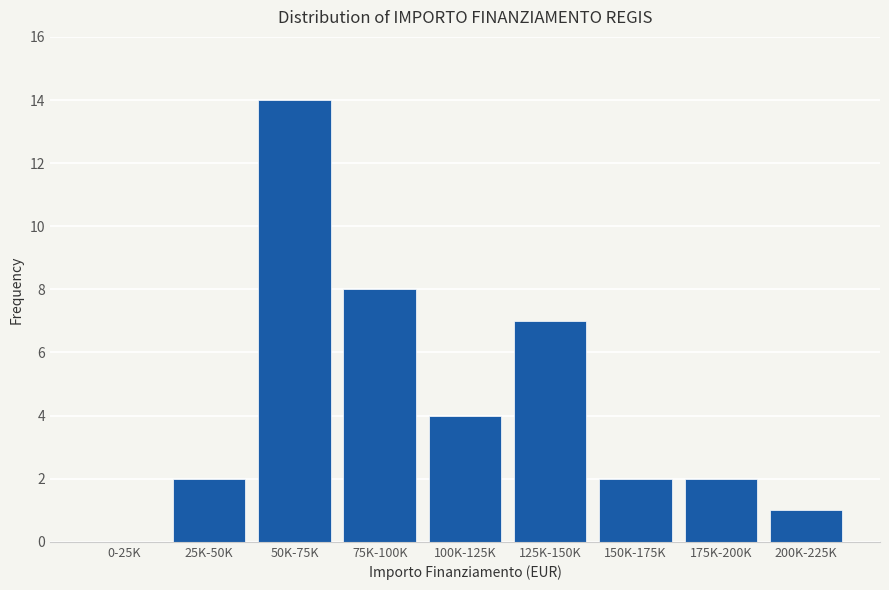

Reading left to right, extract all data points from this chart.

0-25K=0	25K-50K=2	50K-75K=14	75K-100K=8	100K-125K=4	125K-150K=7	150K-175K=2	175K-200K=2	200K-225K=1